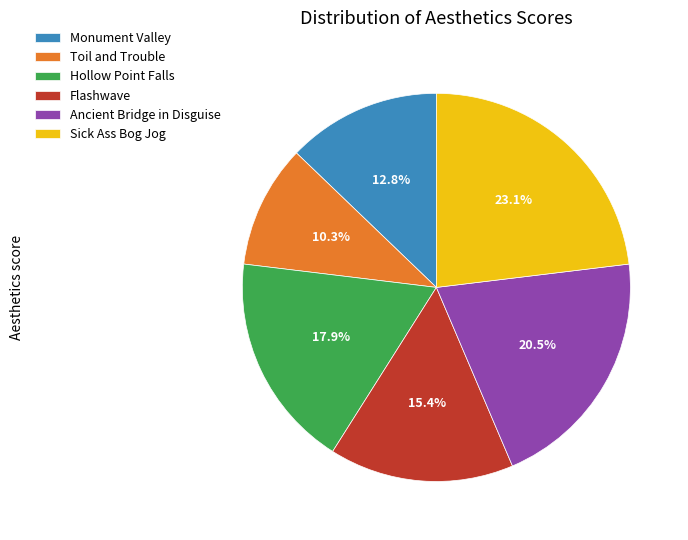

Count the number of slices in the pie.

6